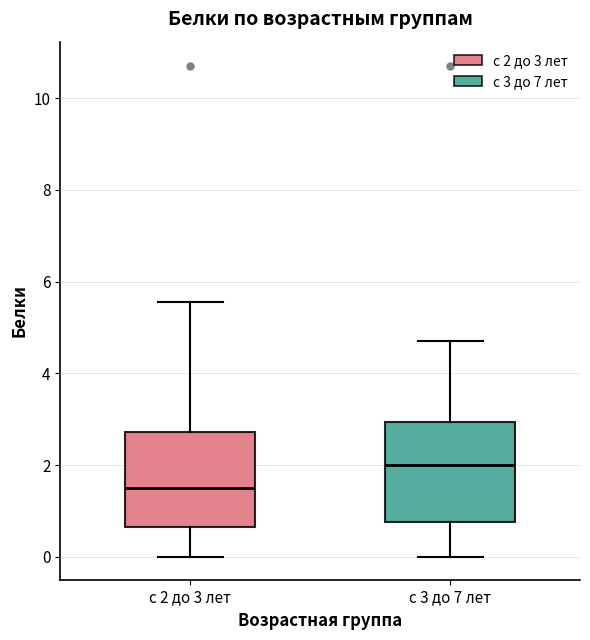

Reading left to right, read every box against the y-axis: the position of its median line, the range the box covers, and the ends of its whiskers. The values are not printed on the chart, so give them approximately, as read against the axis.

с 2 до 3 лет: median 1.6, box 0.6 to 2.8, whiskers 0.0 to 5.6
с 3 до 7 лет: median 2.0, box 0.8 to 3.0, whiskers 0.0 to 4.8